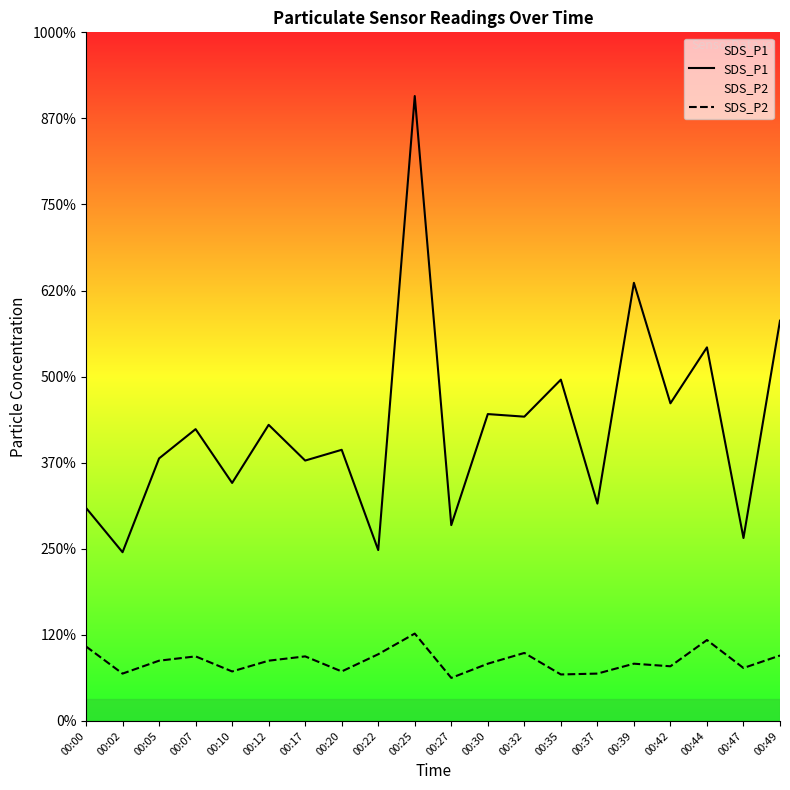

Between 00:10 and 00:22, which series saw the biggest shift?

SDS_P1